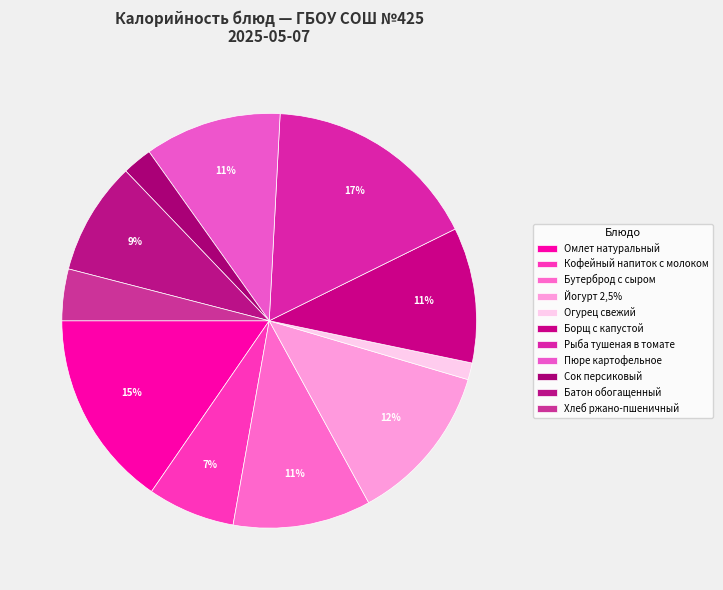

To the nearest percent, what portion does Сок персиковый represent?

2%